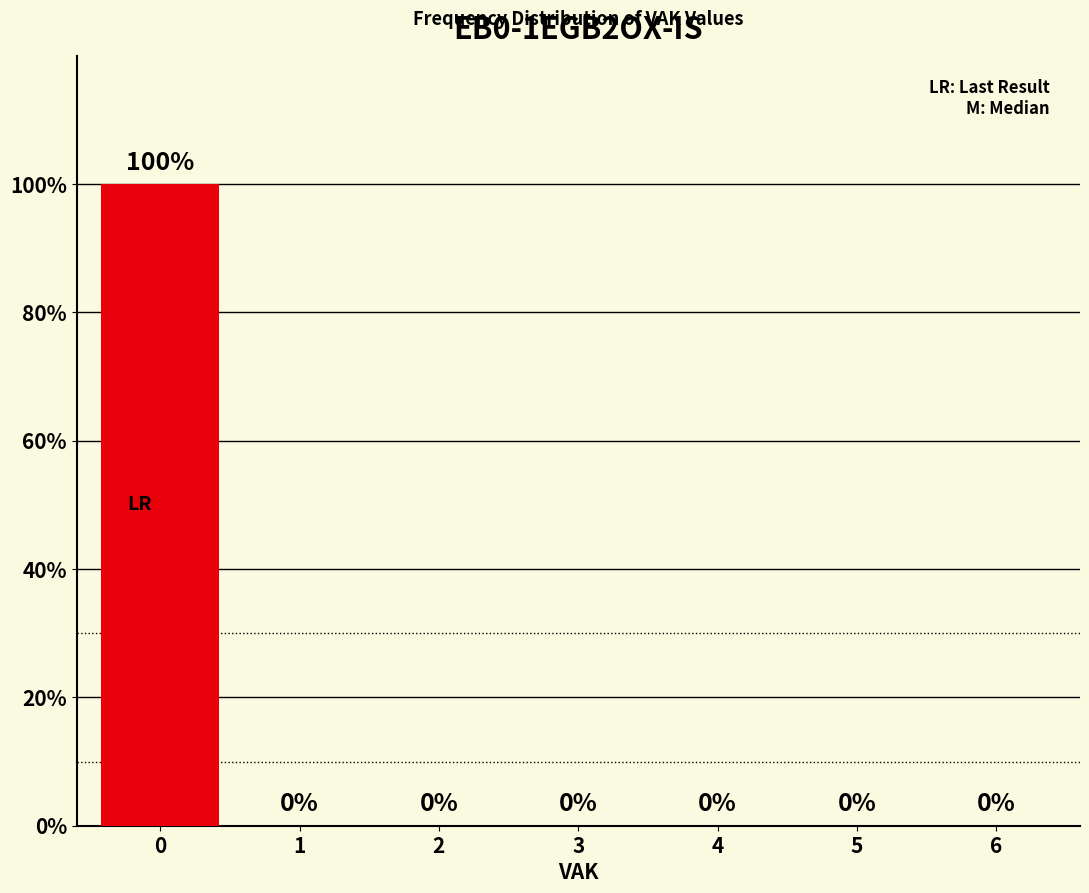

Reading left to right, extract all data points from this chart.

0=100	1=0	2=0	3=0	4=0	5=0	6=0